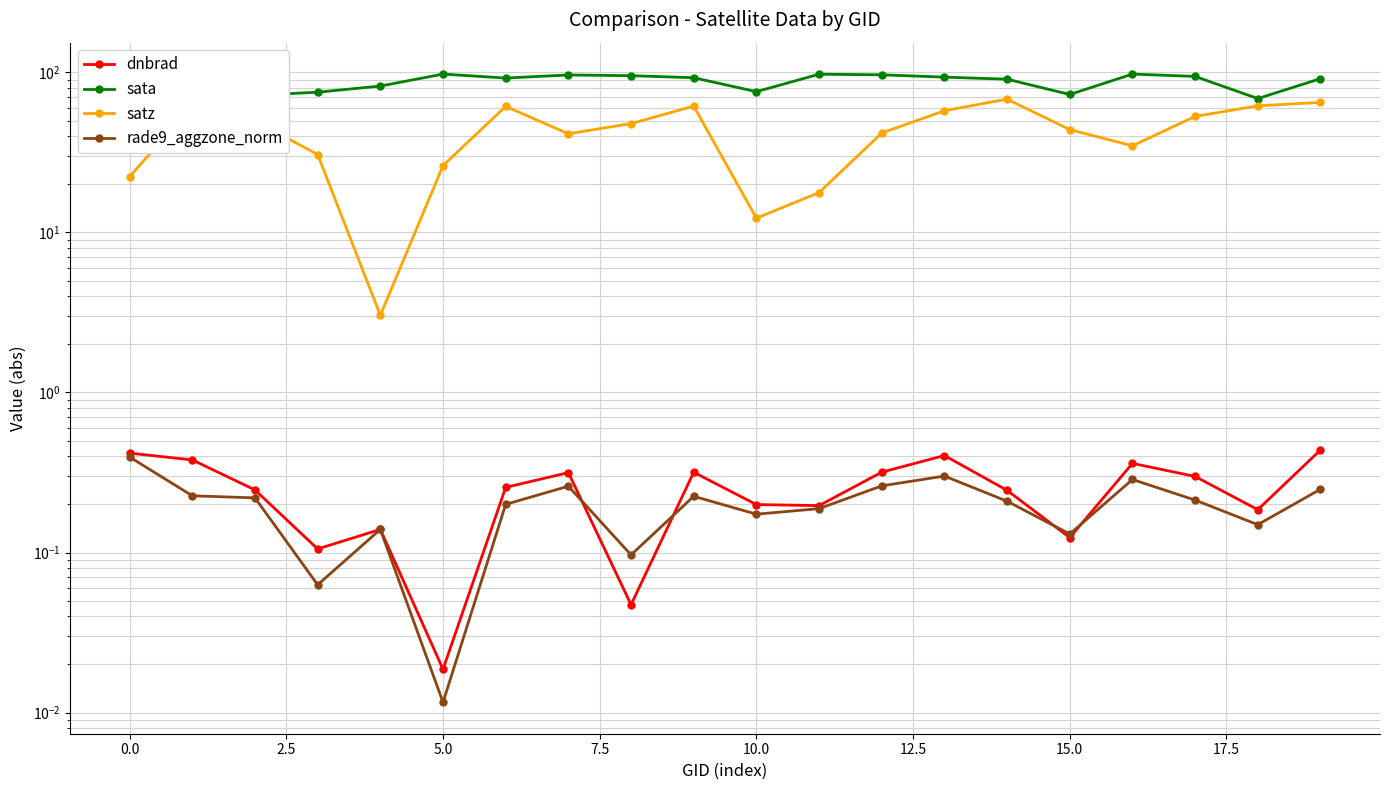

At how many categories does at least one series exceed 48?

20